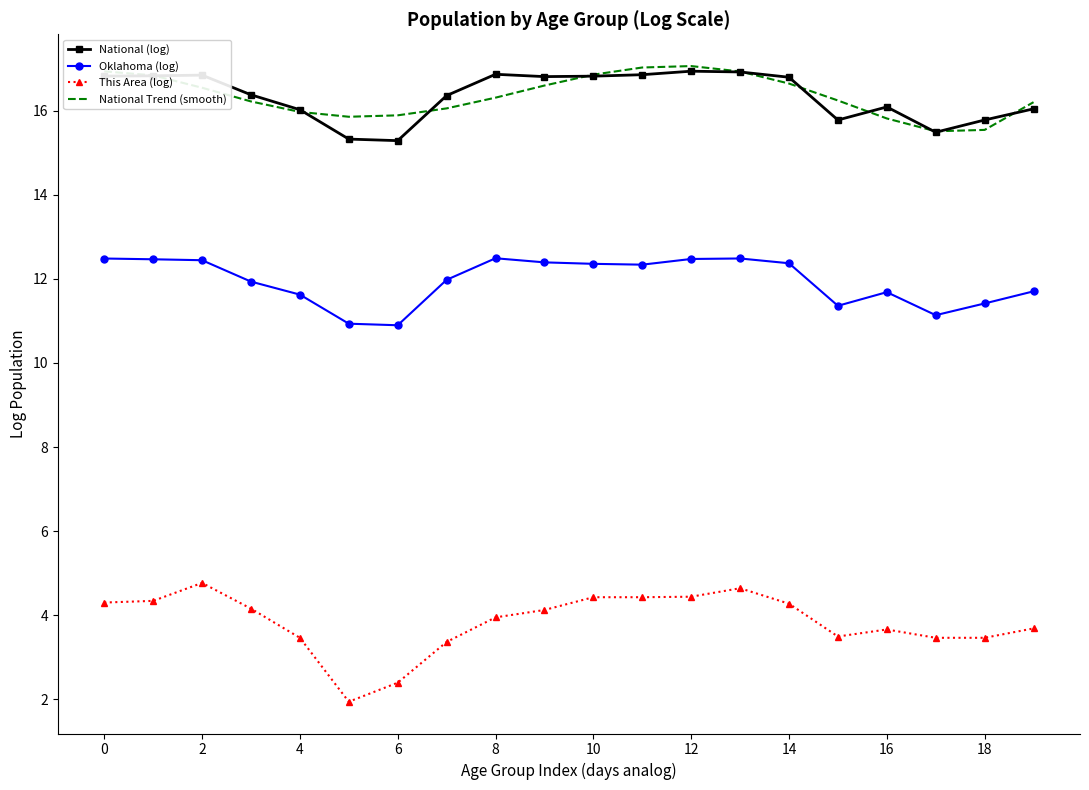

What is the maximum value shown in the chart?

17.1